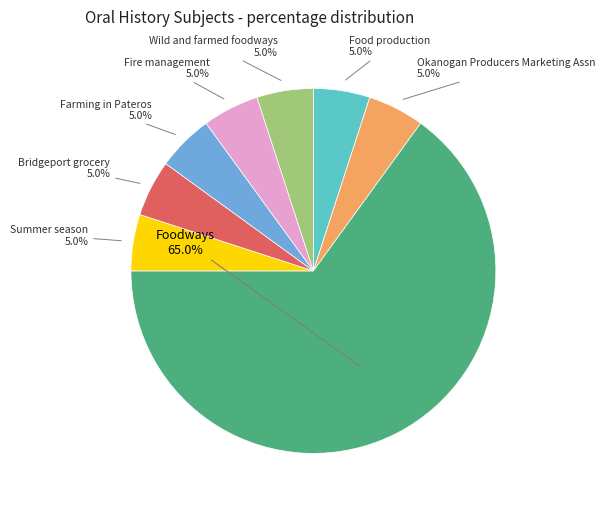

How many slices are in this pie chart?

8